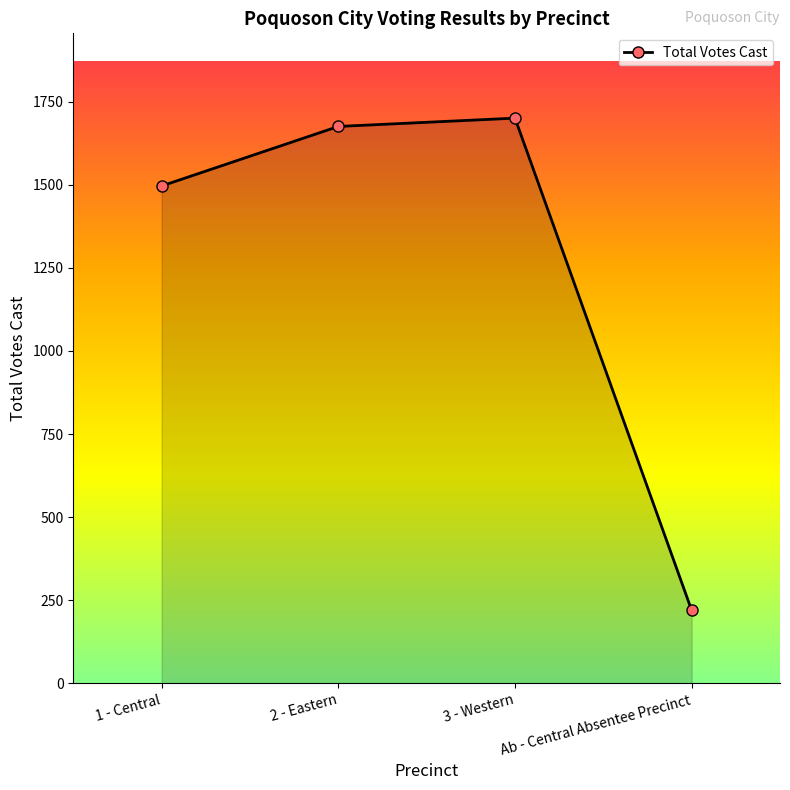

How many categories are shown in the chart?

4